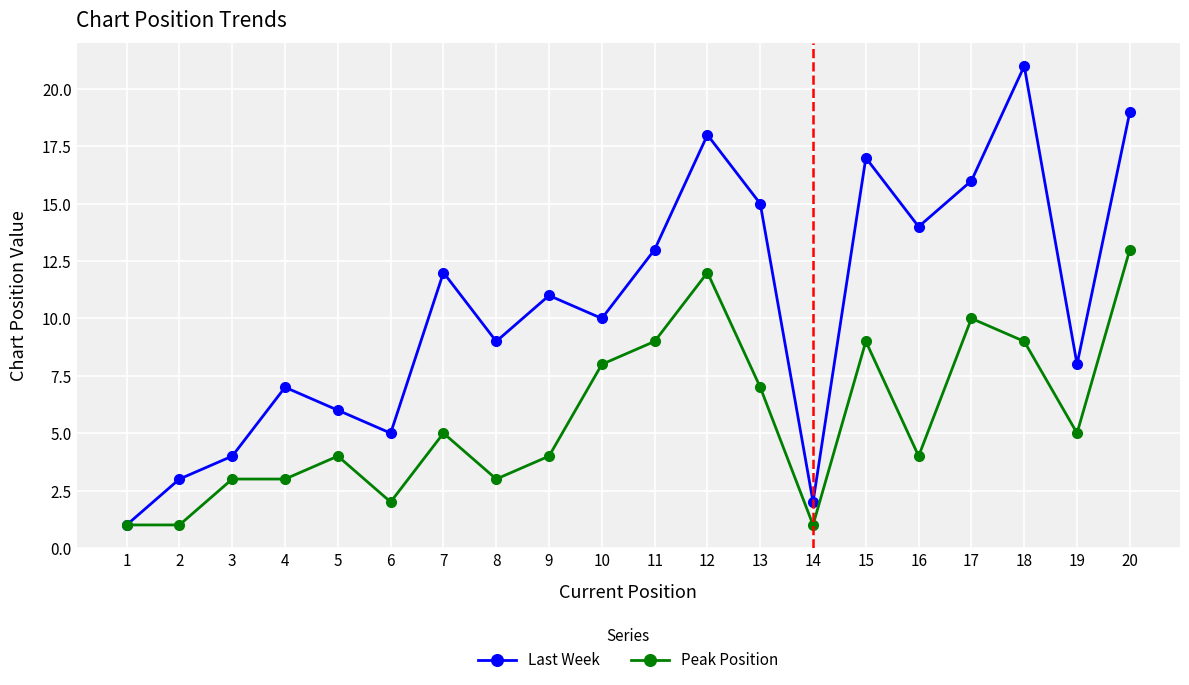

Does the chart have visible grid lines?

Yes